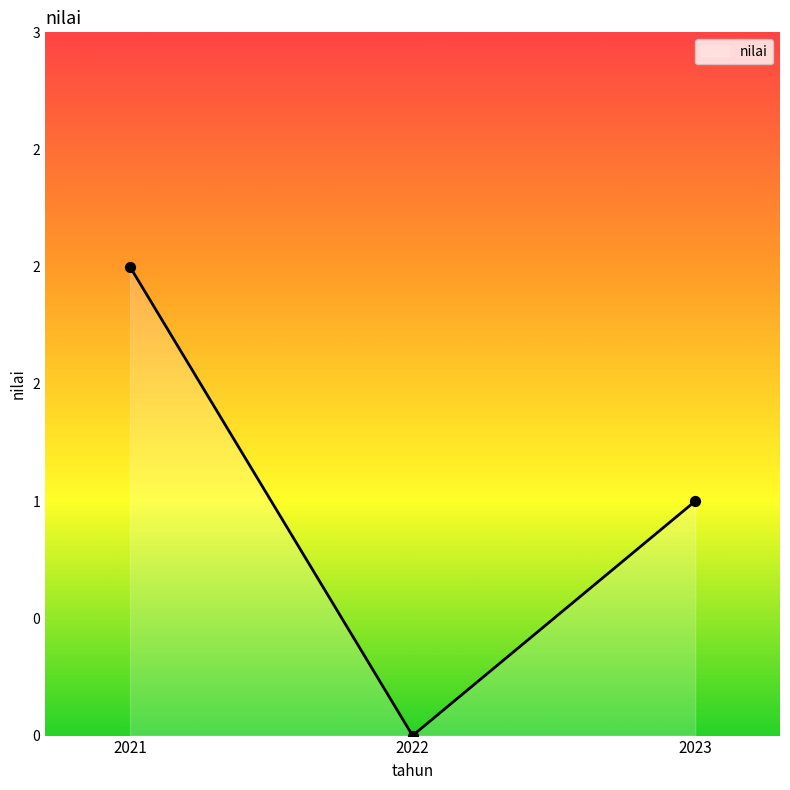

What is the change in value from 2021 to 2022?

-2